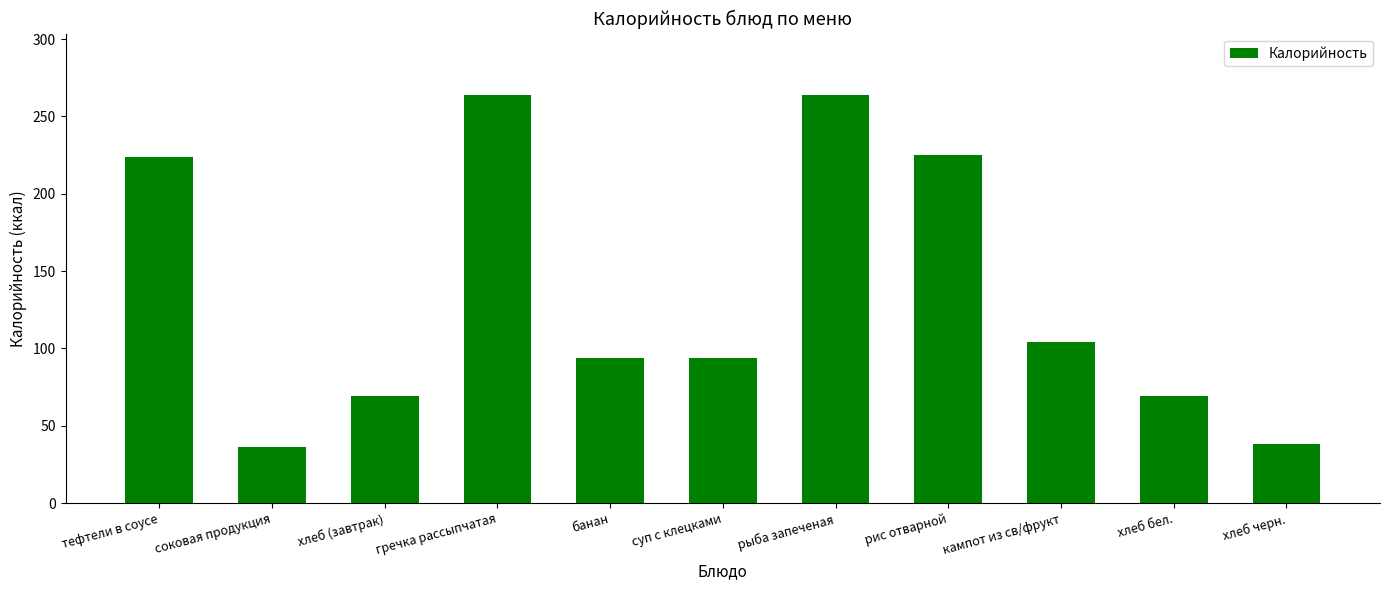

What is the smallest value displayed?

36